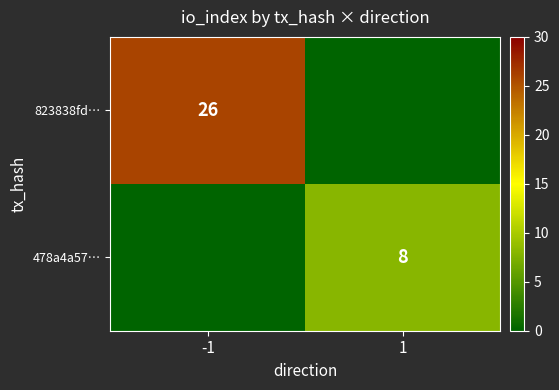

Is it true that 478a4a57… equals 8 at 1?

True